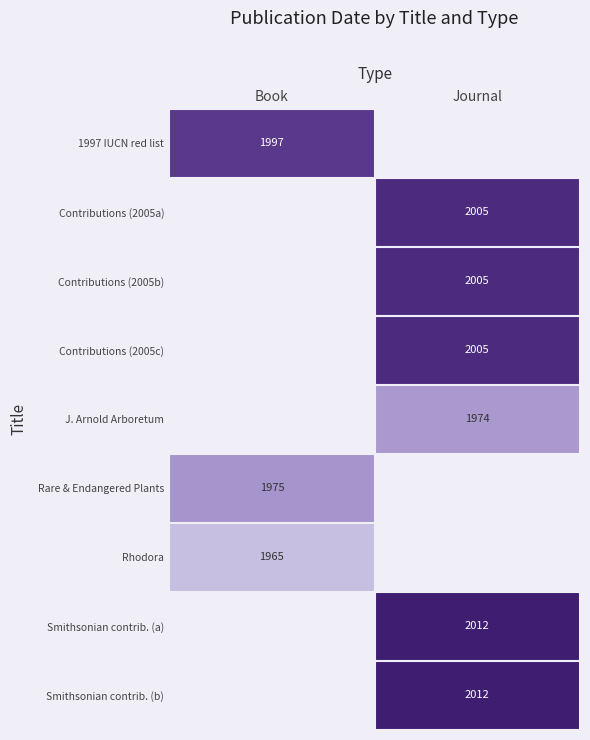

True or false: Contributions (2005b) has a value of 2916 at Journal.

False